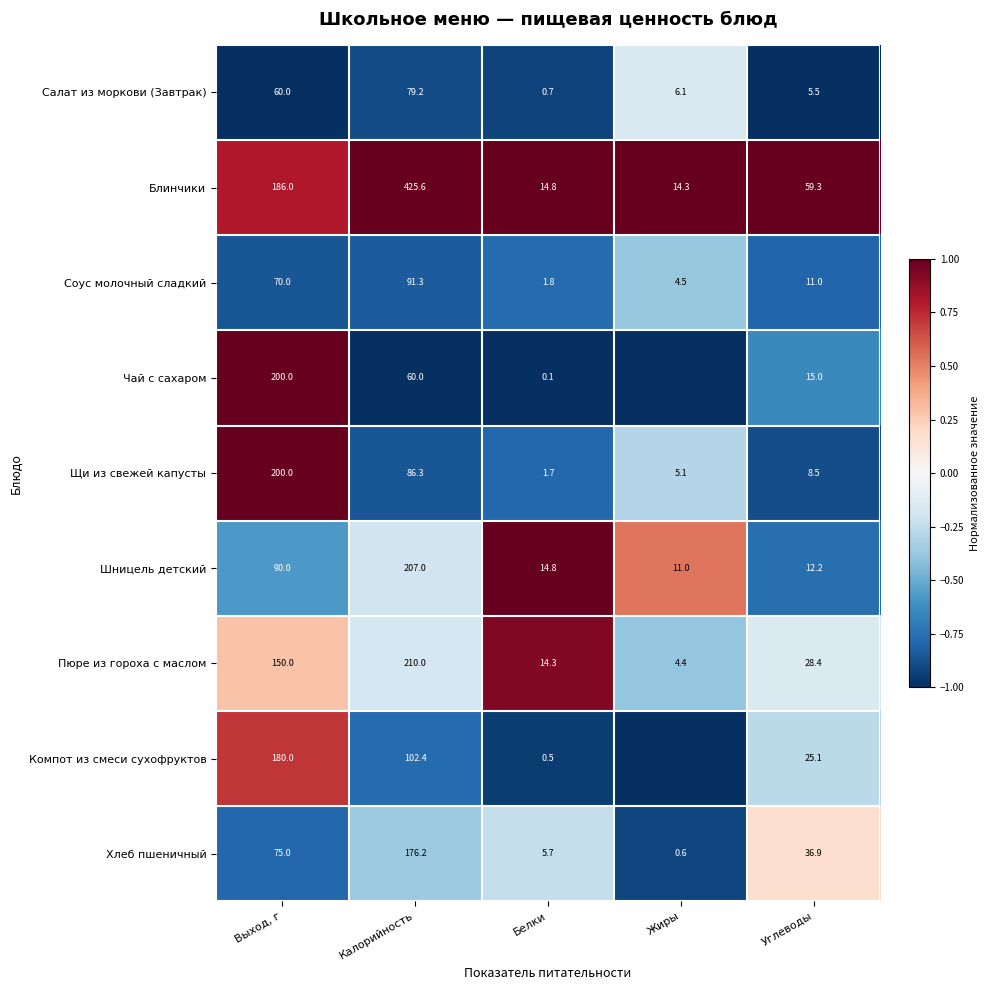

True or false: Компот из смеси сухофруктов has a value of 0.2 at Белки.

False